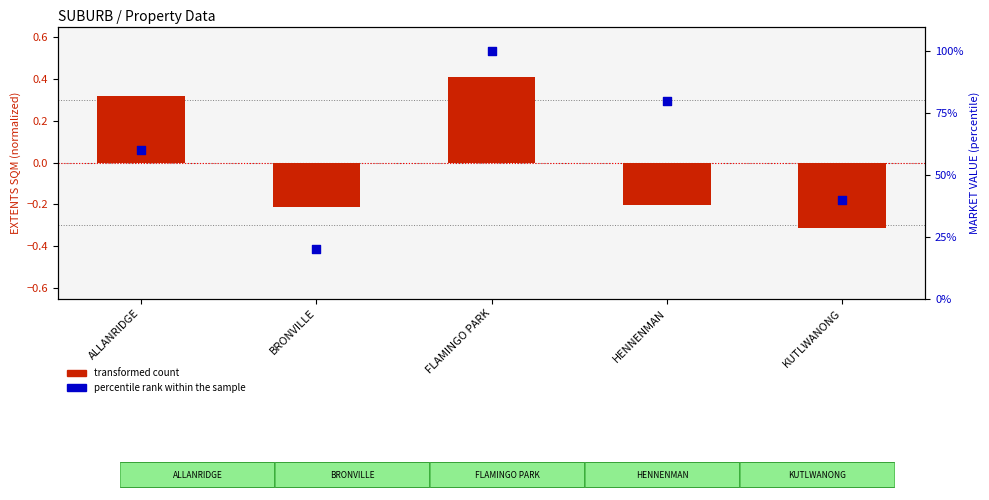

Which series has the largest total across all categories?

percentile rank within the sample